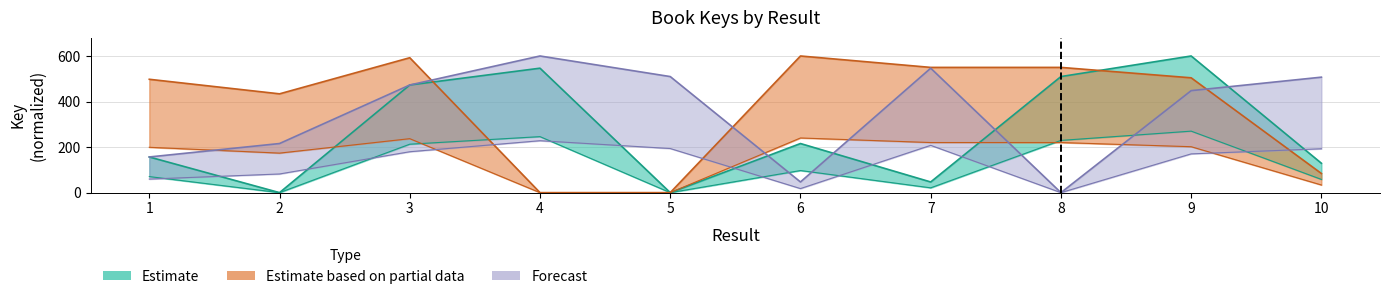

How many lines are shown in the chart?

3